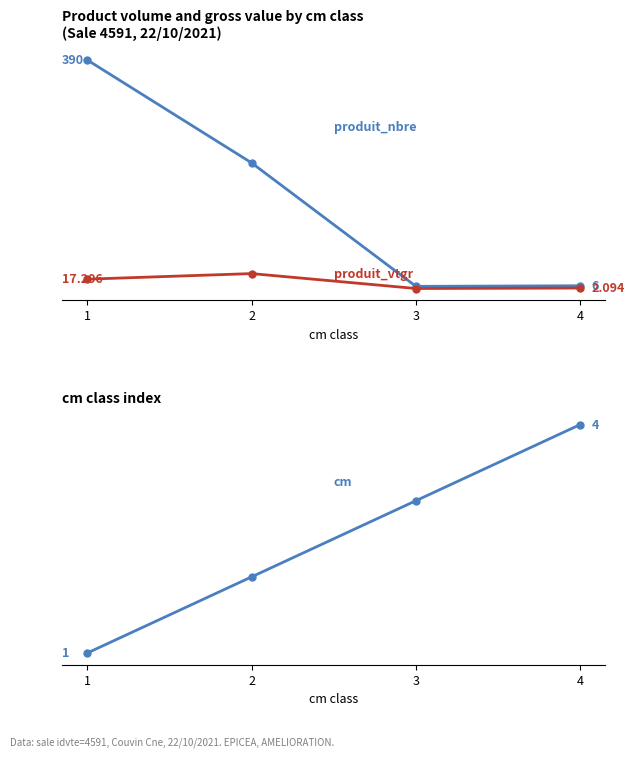

Where does the produit_vtgr series first go above 17?

1